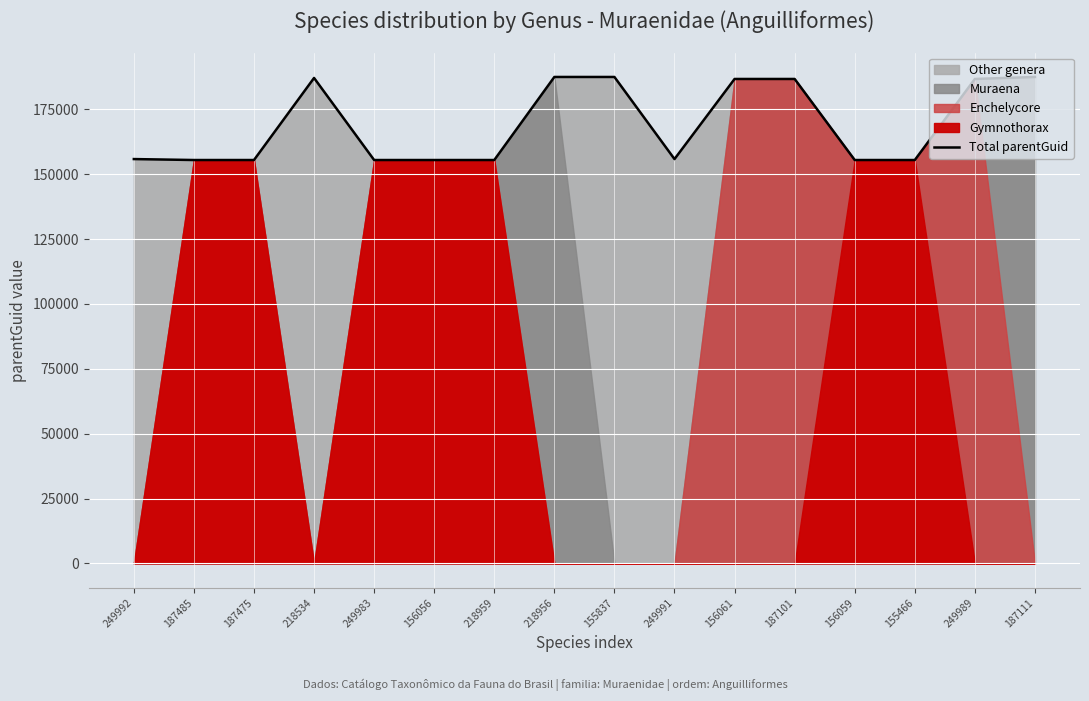

List the labels in order of value, smallest first.

187485, 187475, 249983, 156056, 218959, 156059, 155466, 249991, 249992, 156061, 187101, 249989, 218534, 155837, 218956, 187111